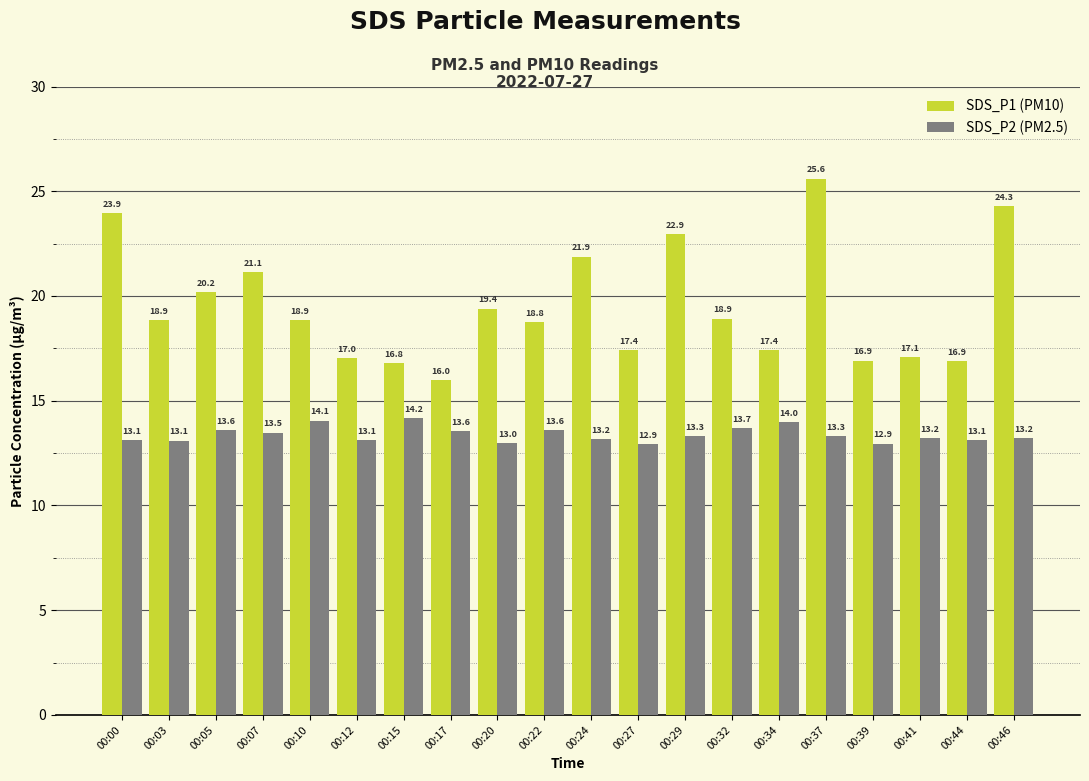

Which series has the largest total across all categories?

SDS_P1 (PM10)